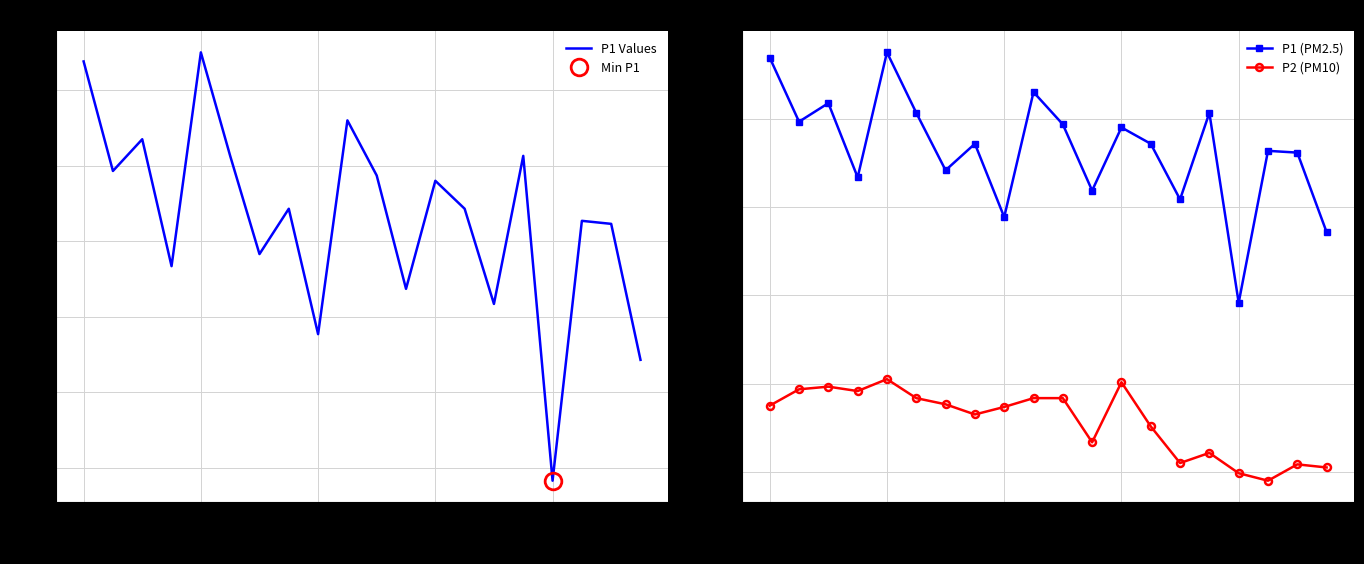

What is the label of the 3rd point from the right?

17